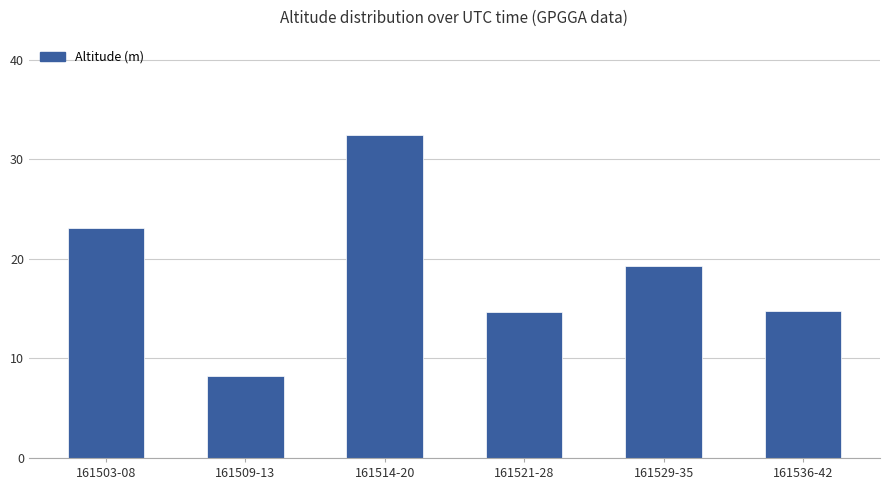

Which category has the highest value across all series?

161514-20